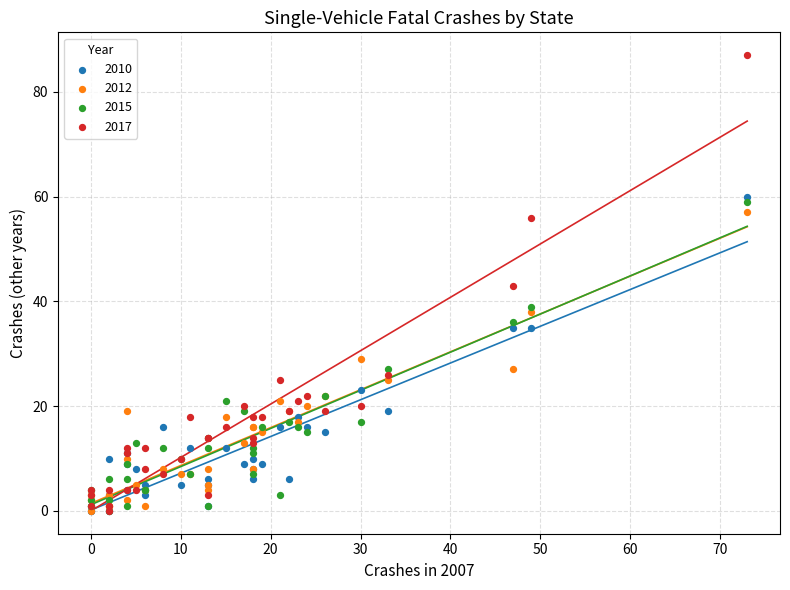

In the 2010 series, what Y value is closest to 30?

35